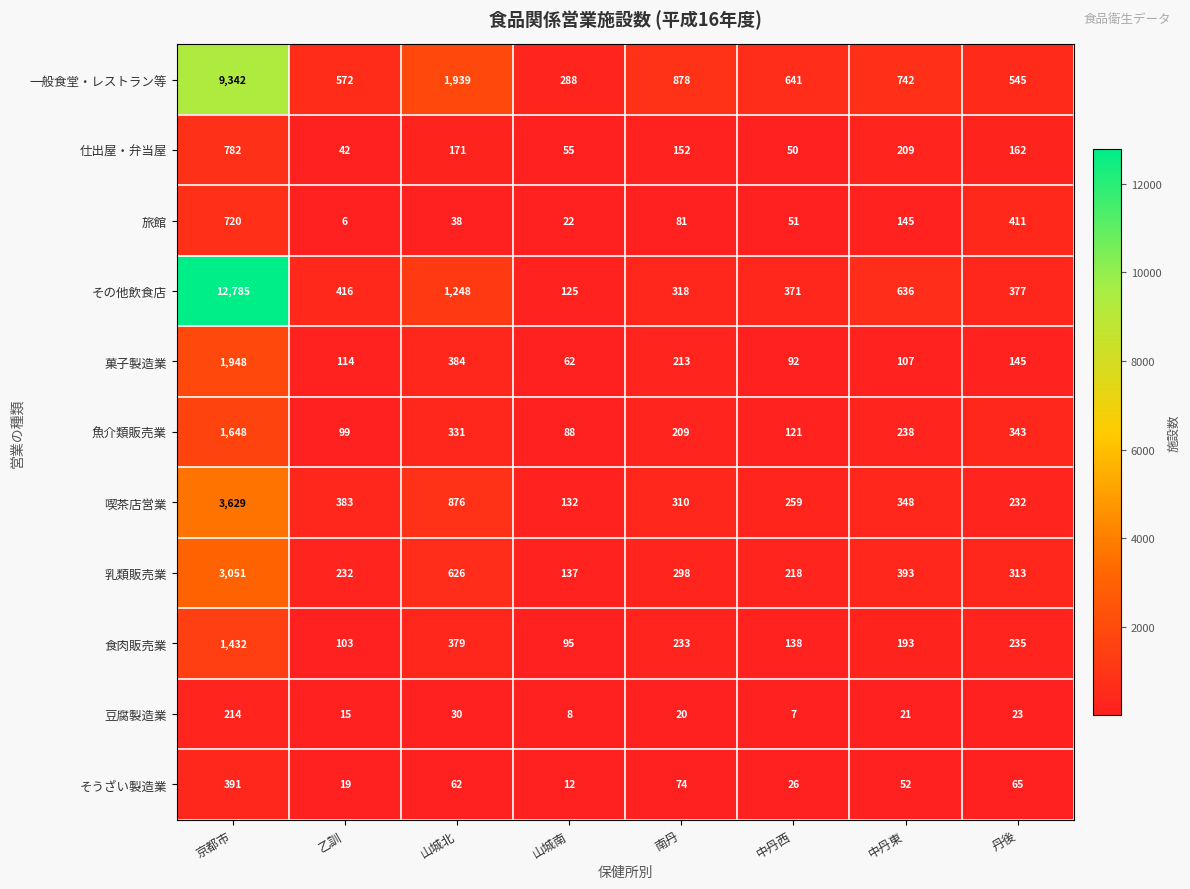

At 南丹, list the series in order from largest to smallest.

一般食堂・レストラン等, その他飲食店, 喫茶店営業, 乳類販売業, 食肉販売業, 菓子製造業, 魚介類販売業, 仕出屋・弁当屋, 旅館, そうざい製造業, 豆腐製造業